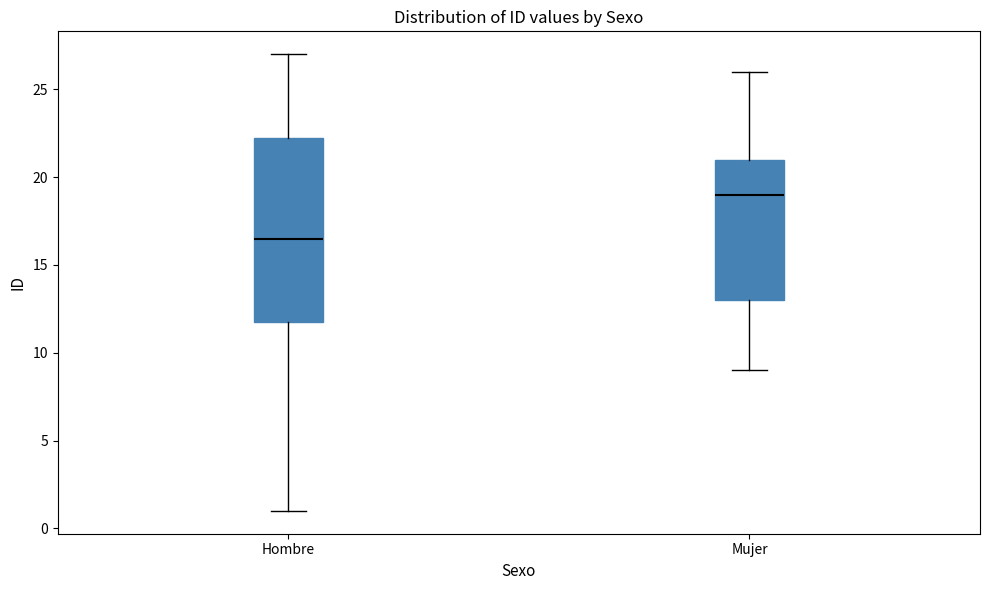

Which box's median line is the highest?

Mujer